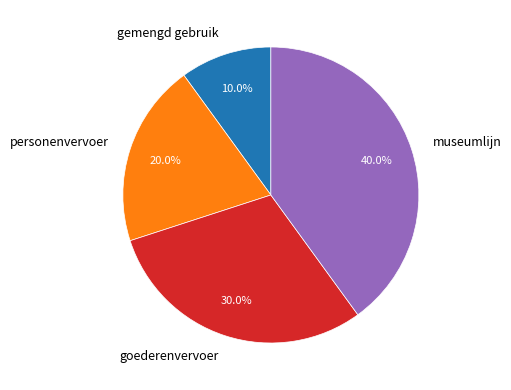

To the nearest percent, what portion does museumlijn represent?

40%